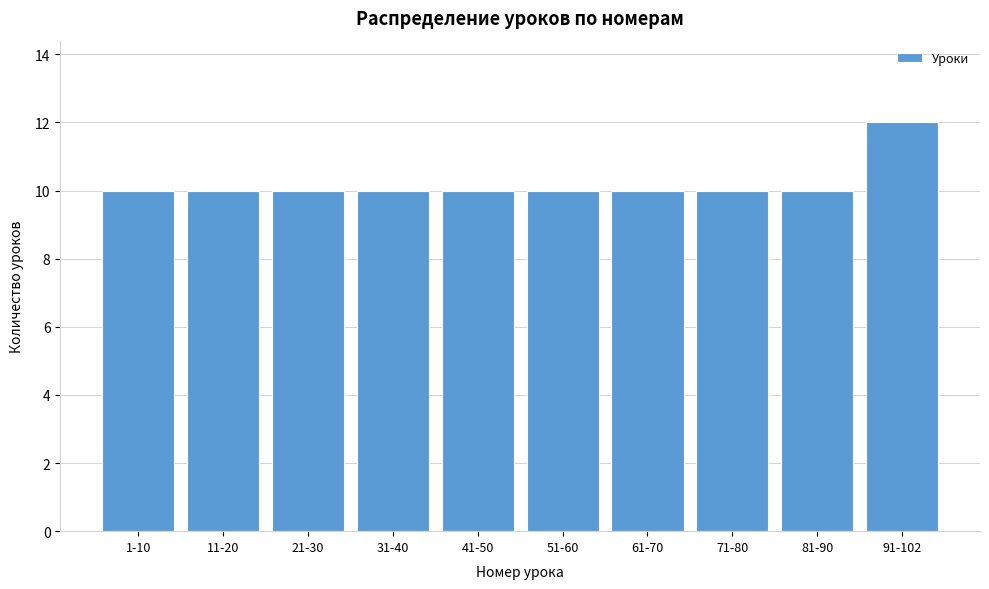

Reading left to right, extract all data points from this chart.

1-10=10	11-20=10	21-30=10	31-40=10	41-50=10	51-60=10	61-70=10	71-80=10	81-90=10	91-102=12